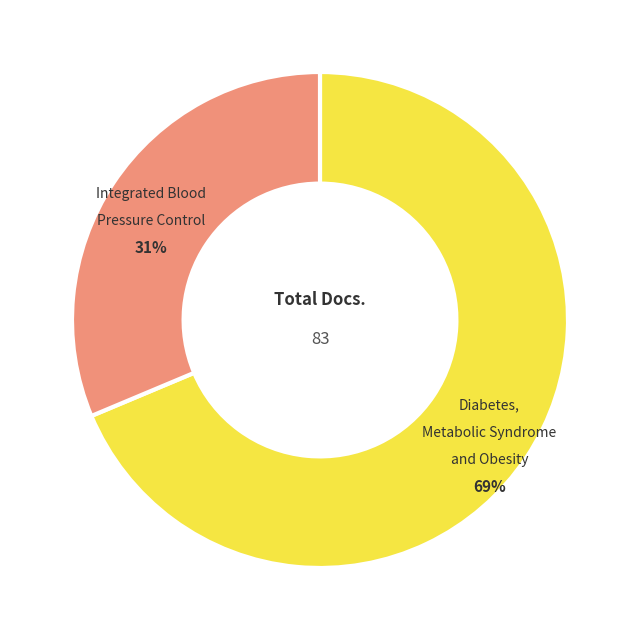

Count the number of slices in the pie.

2